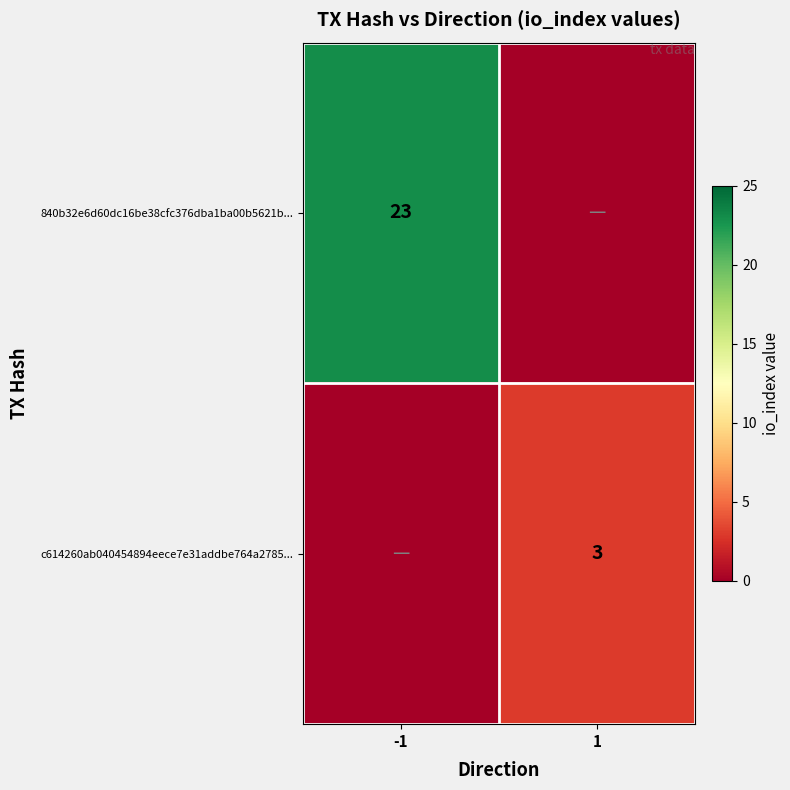

How many data points does each series have?

2